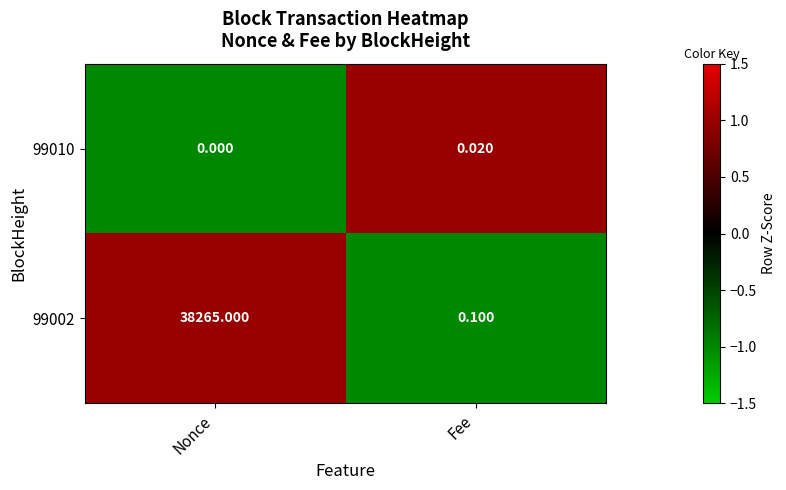

At which label is 99010 closest to 0?

Nonce